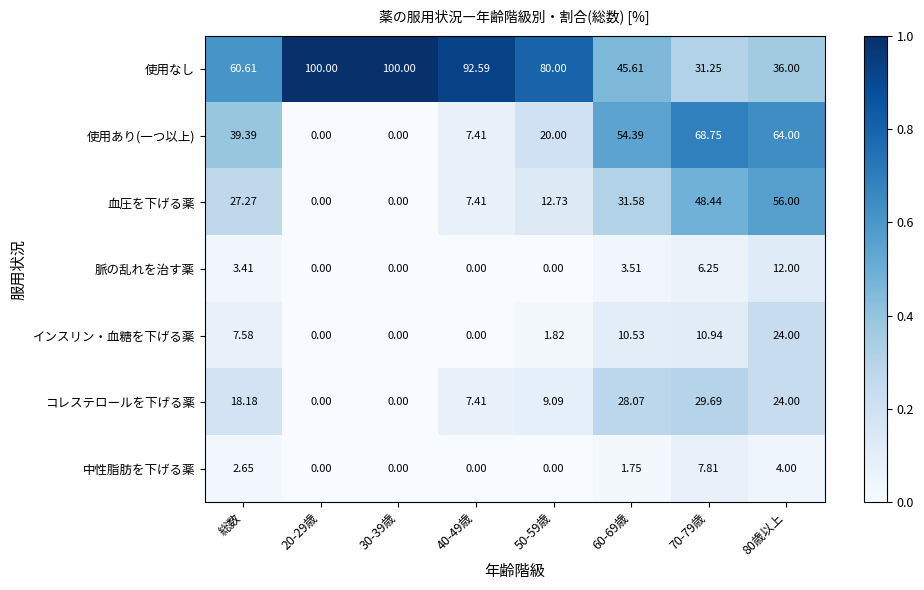

Where does the 脈の乱れを治す薬 series first go above 3?

総数